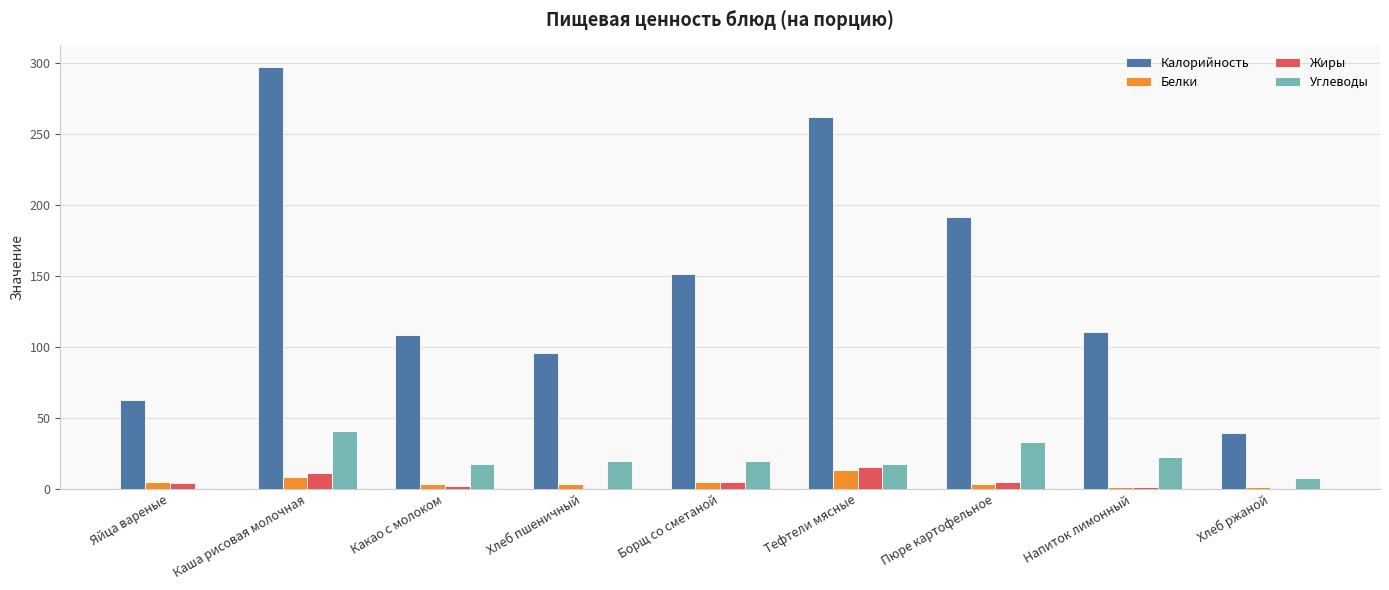

What is the greatest value displayed?

297.4